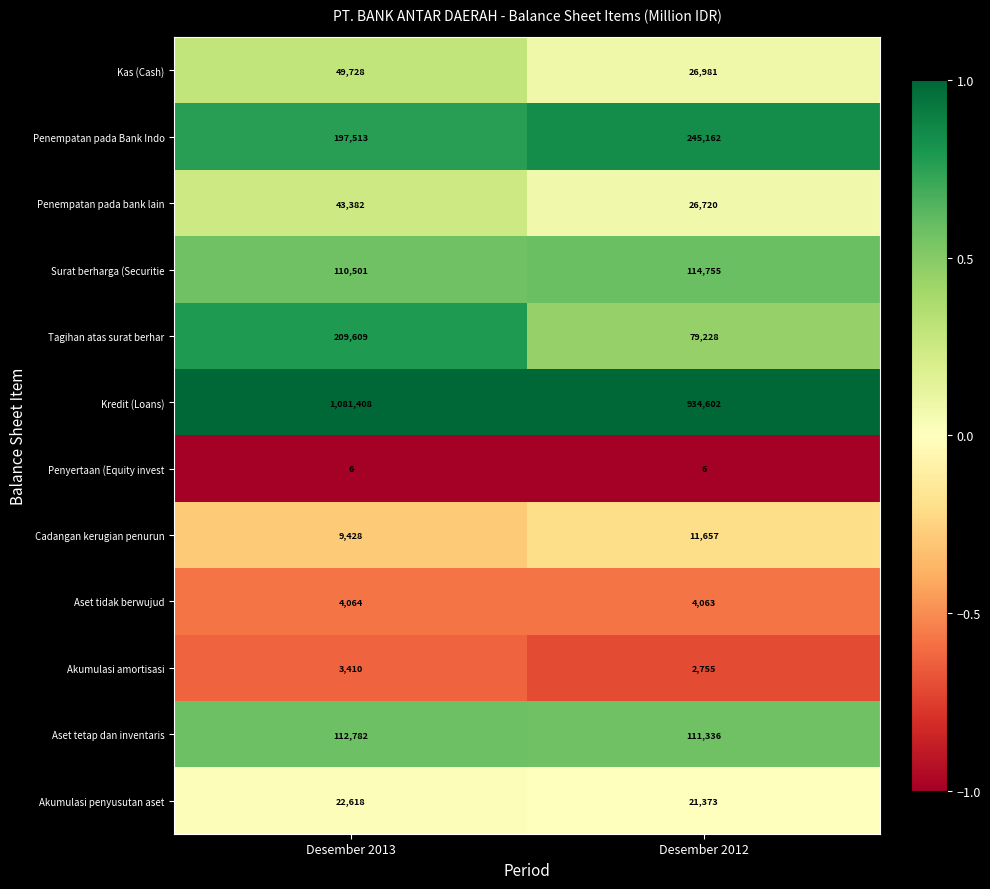

Which series changed the most between Desember 2013 and Desember 2012?

Kredit (Loans)